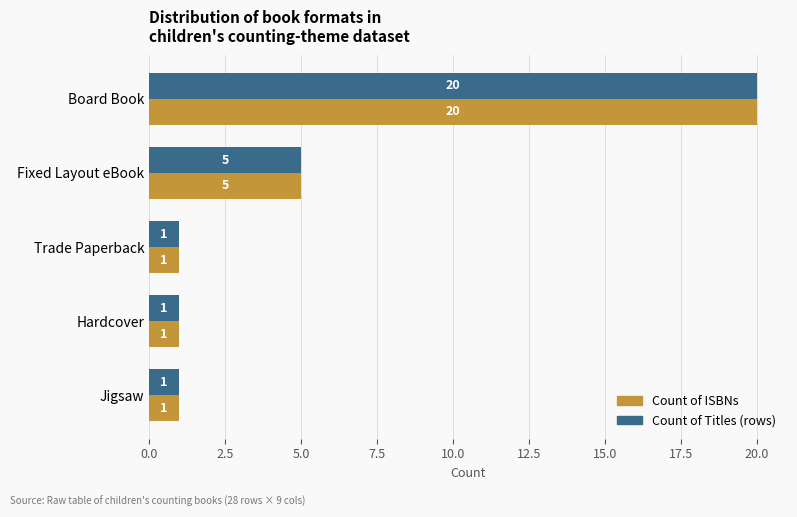

Count the Count of ISBNs values in the range 1 to 5.

4